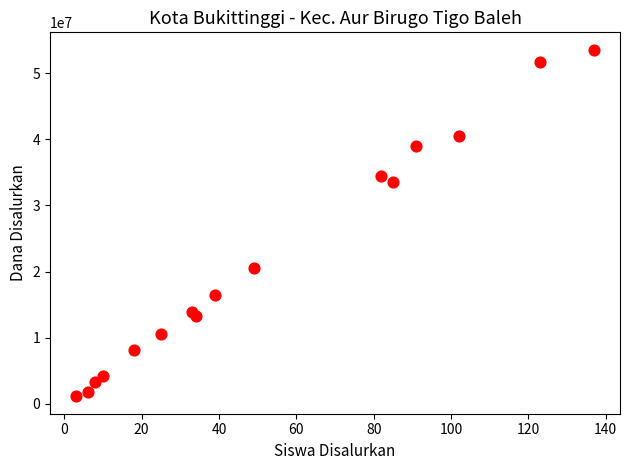

What is the range of Y values (max minus min)?

52425000